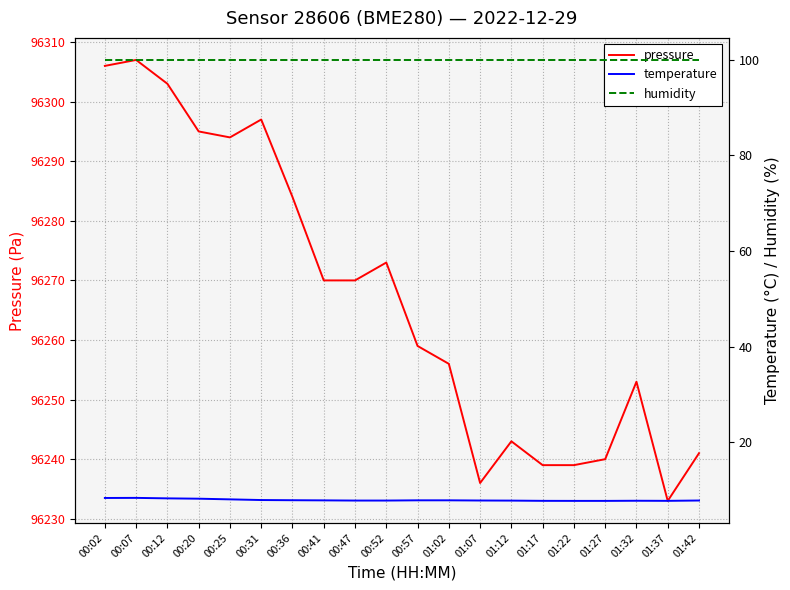

Reading left to right, transcribe all the data shown in this chart.

pressure: 00:02=96306.0	00:07=96307.0	00:12=96303.0	00:20=96295.0	00:25=96294.0	00:31=96297.0	00:36=96284.0	00:41=96270.0	00:47=96270.0	00:52=96273.0	00:57=96259.0	01:02=96256.0	01:07=96236.0	01:12=96243.0	01:17=96239.0	01:22=96239.0	01:27=96240.0	01:32=96253.0	01:37=96233.0	01:42=96241.0
temperature: 00:02=8.3	00:07=8.3	00:12=8.2	00:20=8.2	00:25=8.0	00:31=7.9	00:36=7.8	00:41=7.8	00:47=7.8	00:52=7.8	00:57=7.8	01:02=7.8	01:07=7.8	01:12=7.8	01:17=7.7	01:22=7.7	01:27=7.7	01:32=7.7	01:37=7.7	01:42=7.8
humidity: 00:02=100.0	00:07=100.0	00:12=100.0	00:20=100.0	00:25=100.0	00:31=100.0	00:36=100.0	00:41=100.0	00:47=100.0	00:52=100.0	00:57=100.0	01:02=100.0	01:07=100.0	01:12=100.0	01:17=100.0	01:22=100.0	01:27=100.0	01:32=100.0	01:37=100.0	01:42=100.0